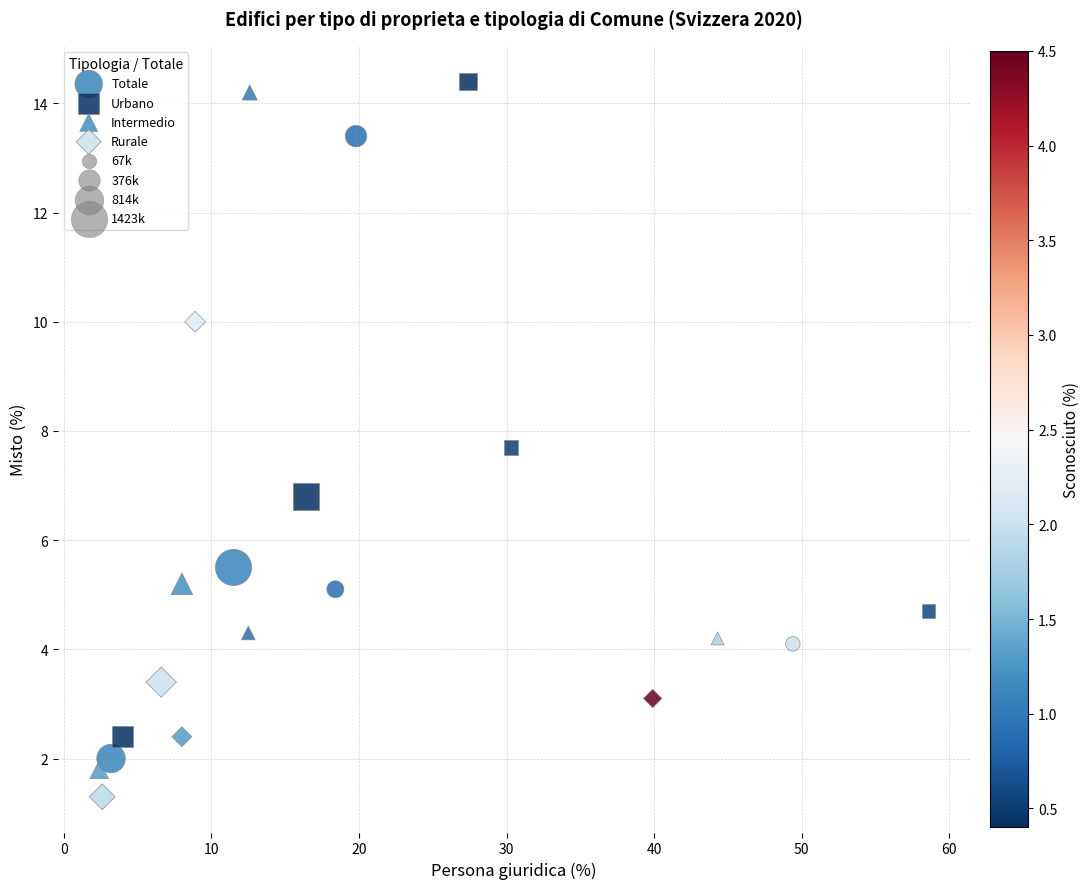

Which series has the widest spread of Y values?

Intermedio